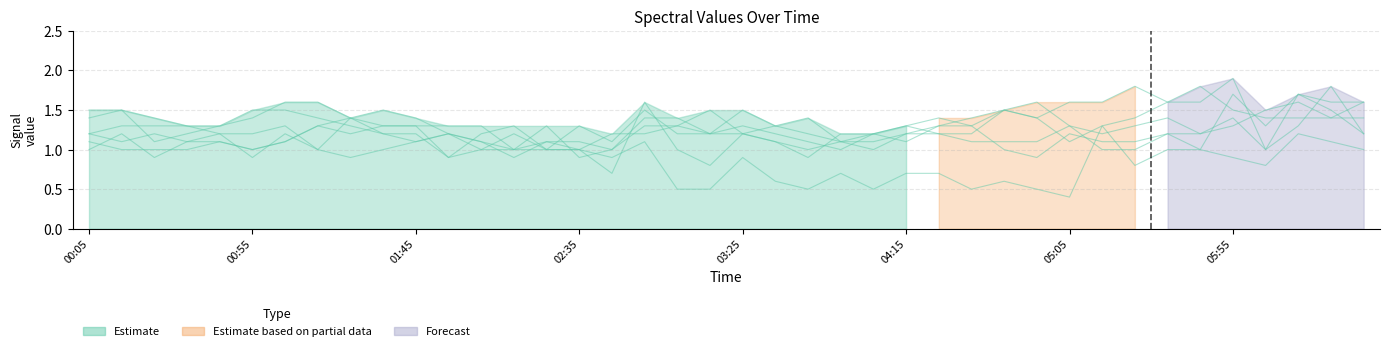

What is the difference between the 10.425 values at 1996/05/23 03:05 and 1996/05/23 01:25?

0.4